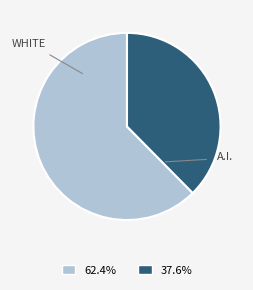

Is there a majority slice in this chart?

Yes